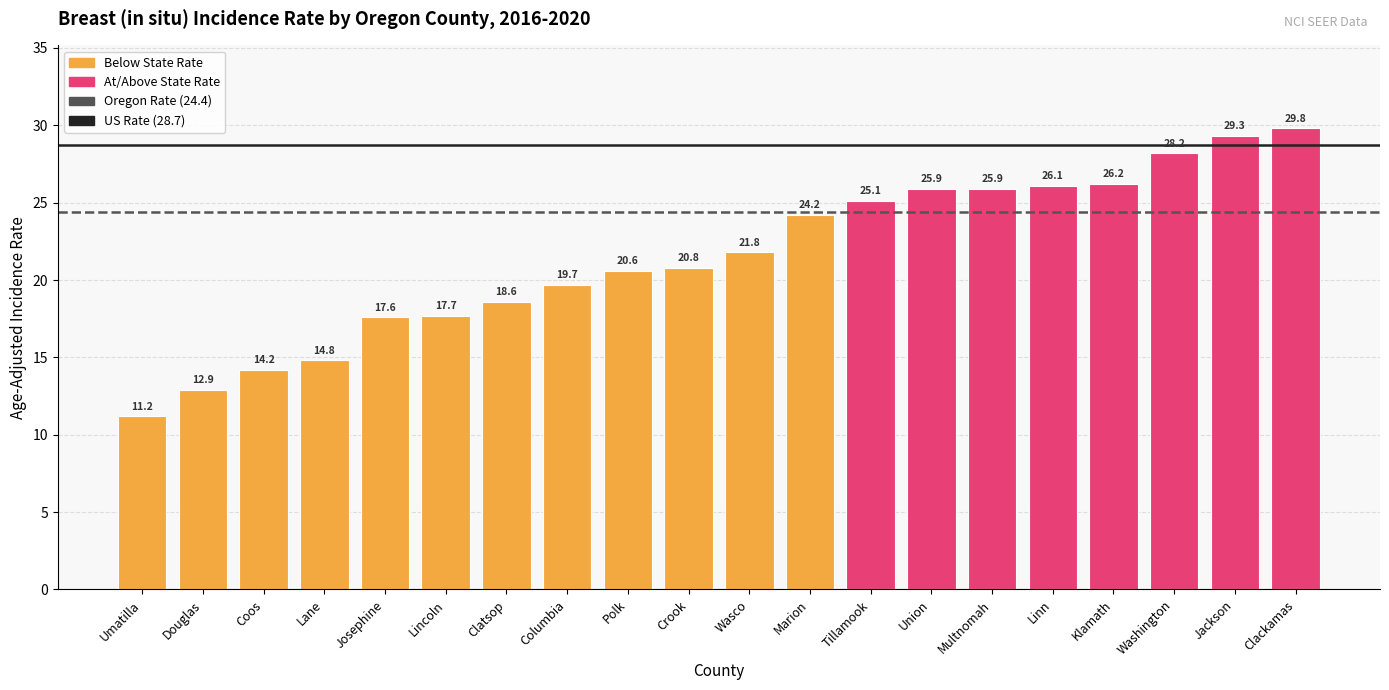

Where does the data first go above 21?

Wasco